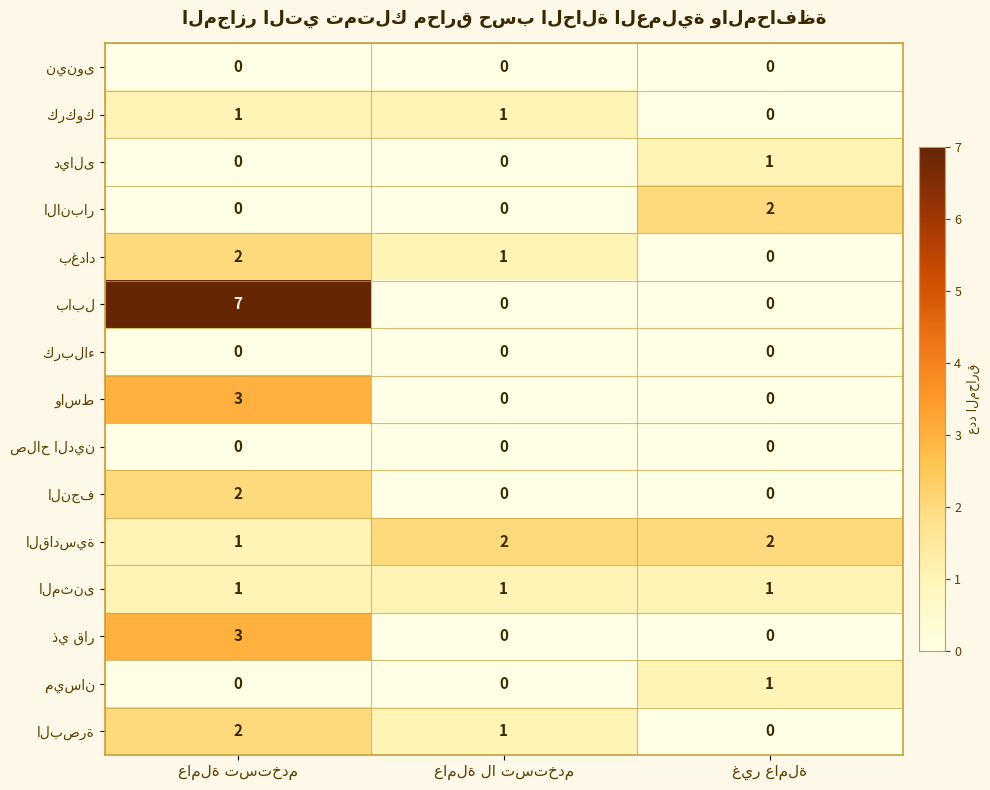

At how many categories does at least one series exceed 0?

3